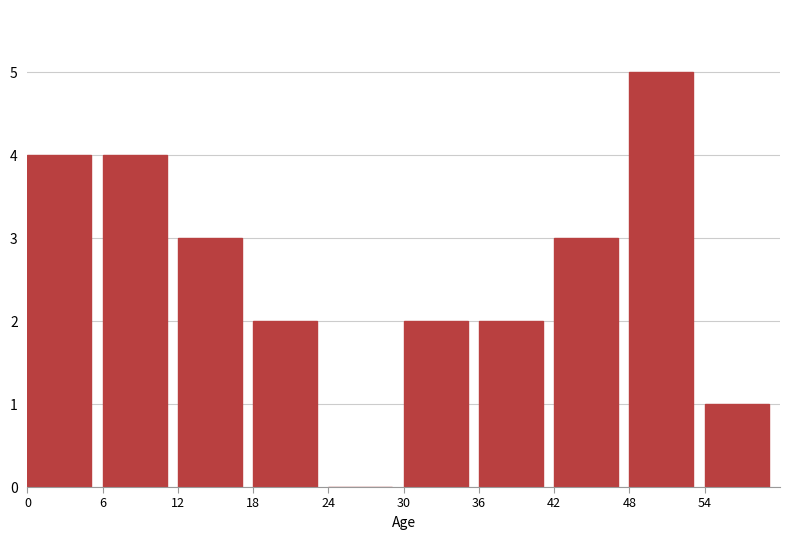

Reading left to right, extract all data points from this chart.

0=4	6=4	12=3	18=2	24=0	30=2	36=2	42=3	48=5	54=1